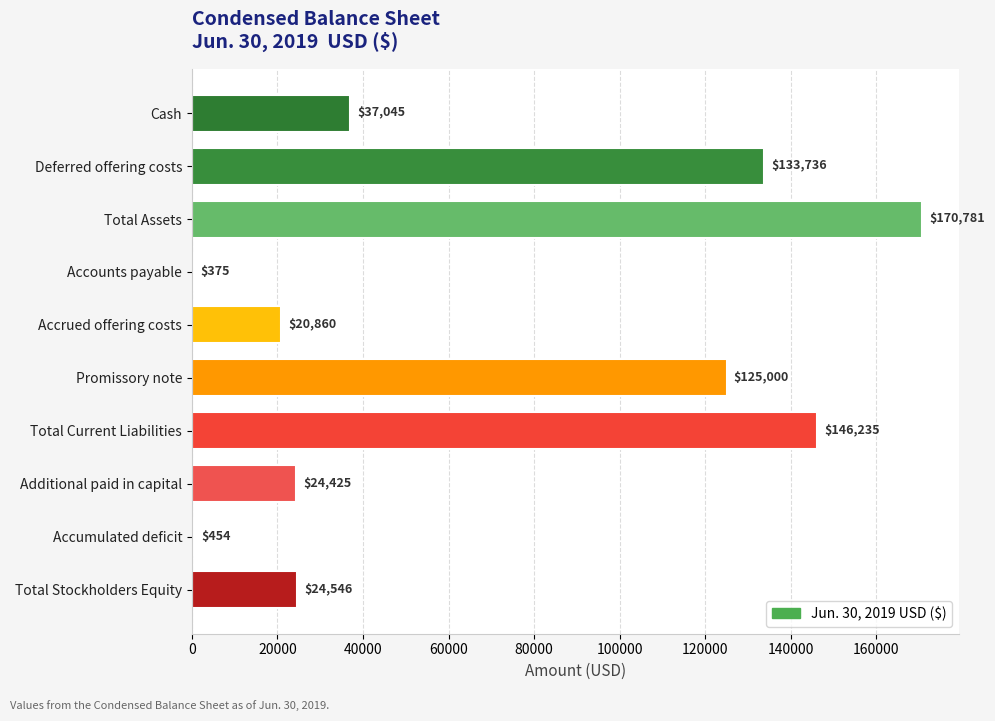

What is the sum of all values?

683457